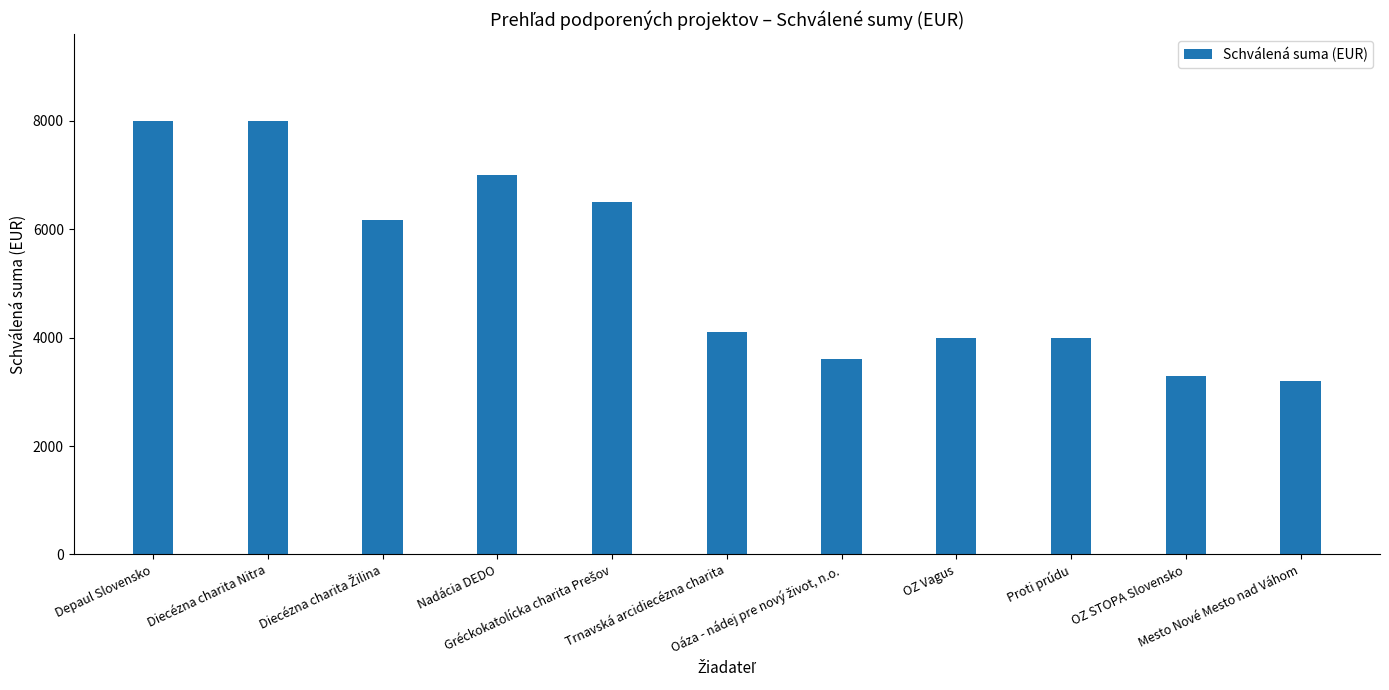

What is the value of the 10th bar from the left?

3300